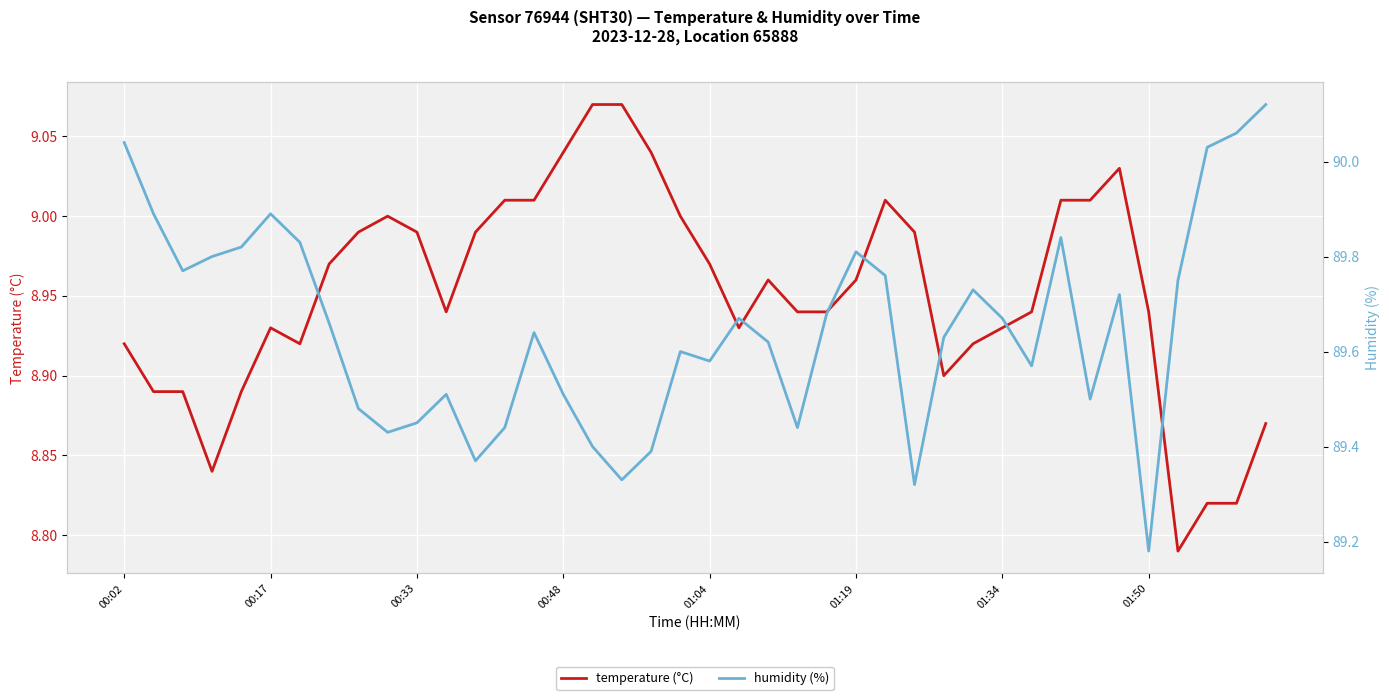

The temperature (°C) series shows 2.6 at 00:02. True or false?

False